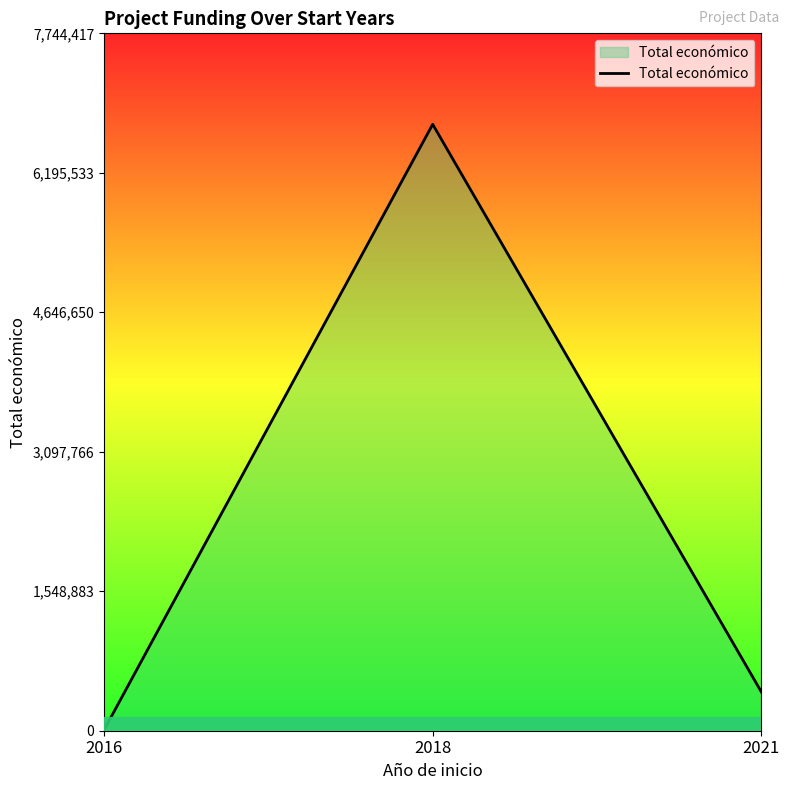

List the labels in order of value, largest first.

2018, 2021, 2016